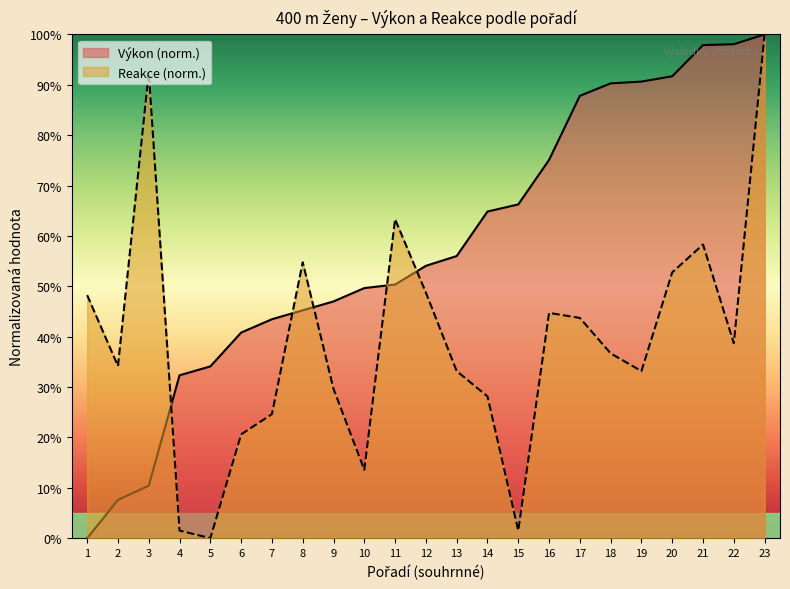

The value of Výkon at 22 is 98.1. True or false?

True